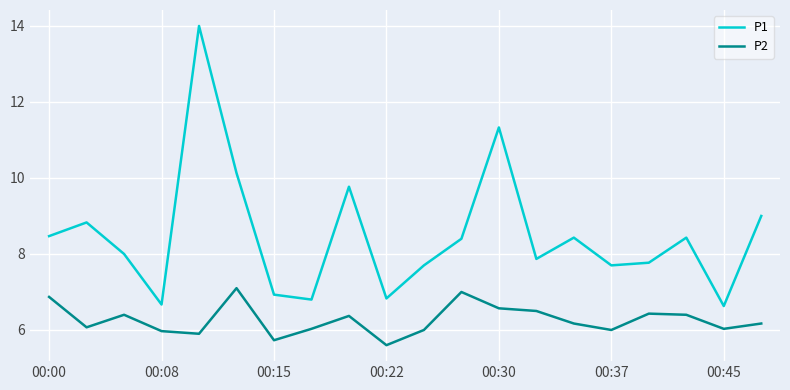

True or false: P2 and P1 cross at least once.

False